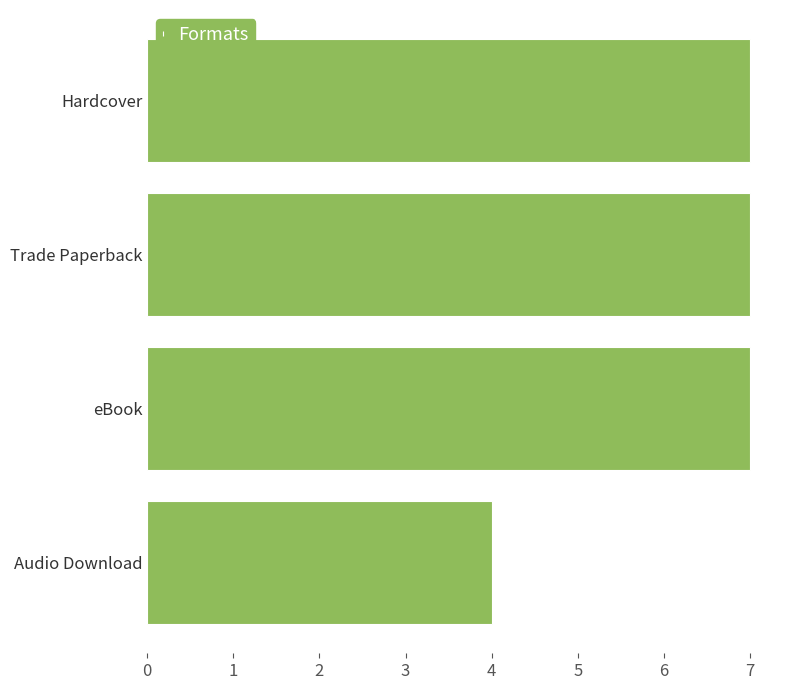

Are the bars grouped side by side (vs. stacked)?

No